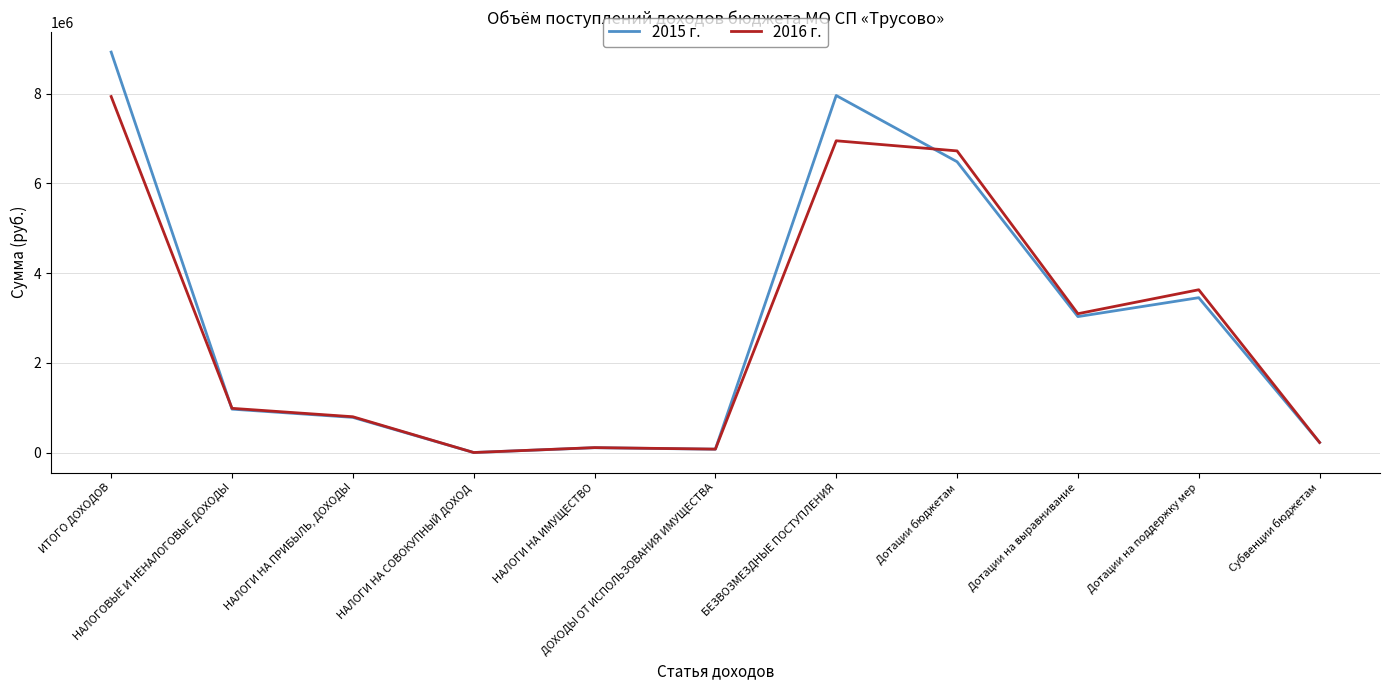

Between Дотации бюджетам and Субвенции бюджетам, which series saw the biggest shift?

2016 г.